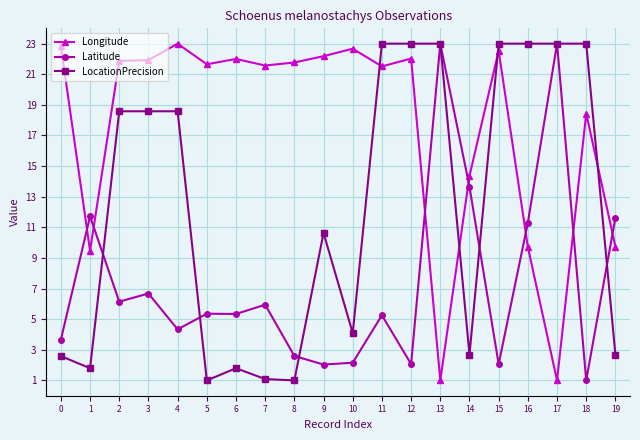

How many times do Latitude and Longitude cross each other?

7